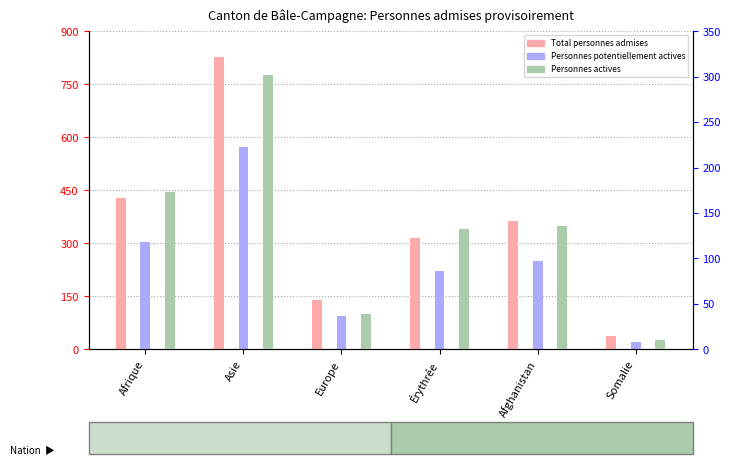

What is the value of the Personnes potentiellement actives bar at the 2nd from the left?

572